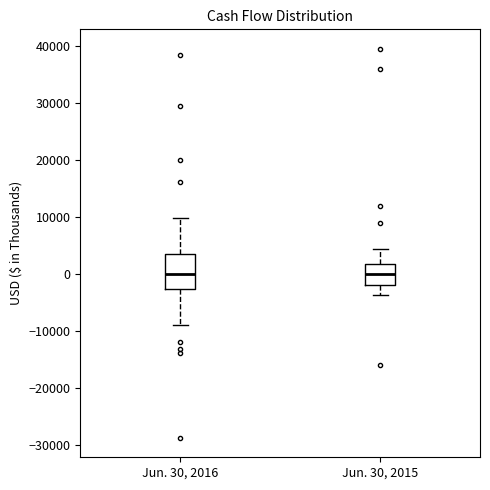

Where is the upper edge of the box for Jun. 30, 2016 on the y-axis? The values are not printed on the chart, so give them approximately, as read against the axis.

4000